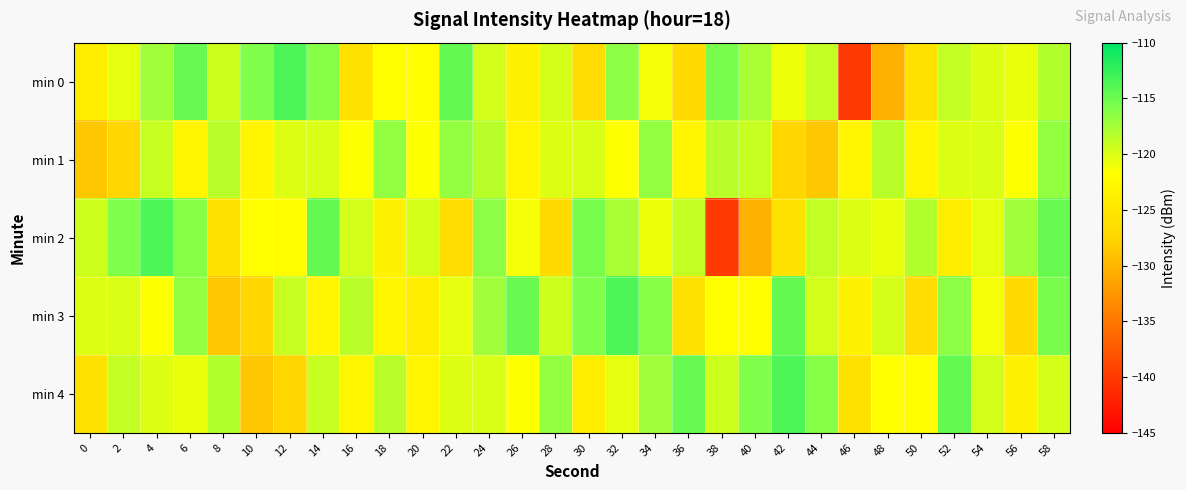

Between 28 and 46, which series saw the biggest shift?

min 0